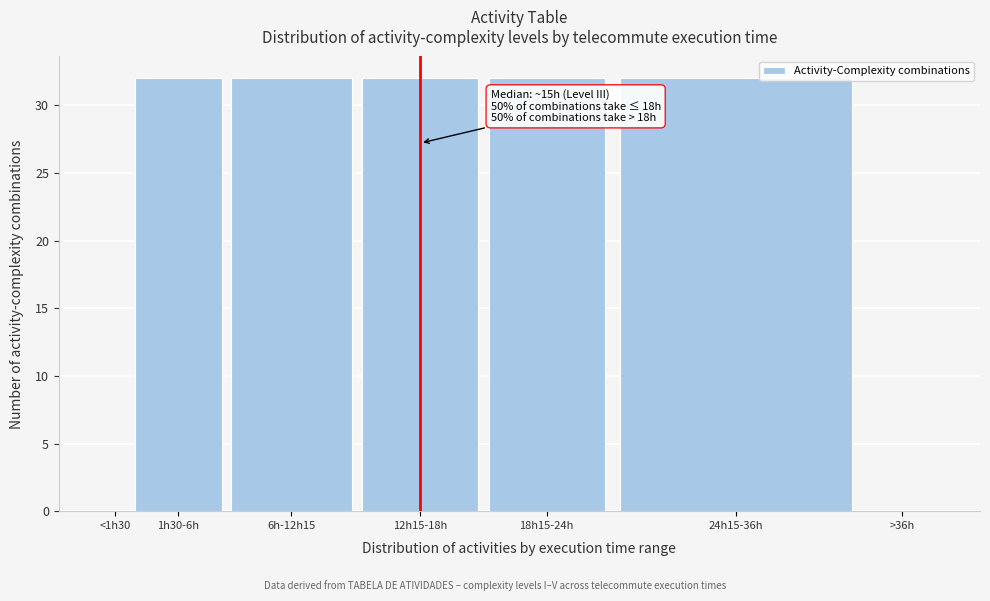

Reading left to right, transcribe all the data shown in this chart.

<1h30=0	1h30-6h=32	6h-12h15=32	12h15-18h=32	18h15-24h=32	24h15-36h=32	>36h=0